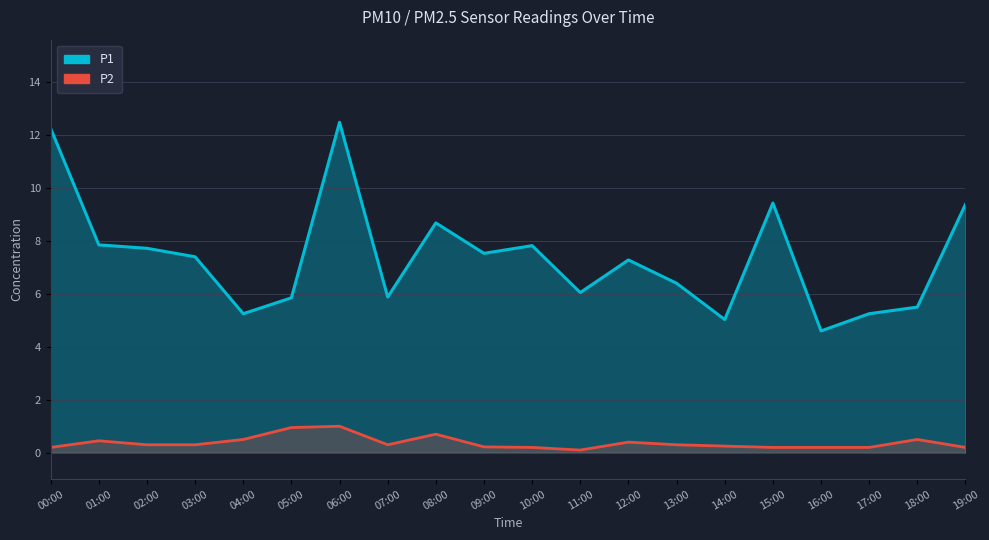

What is the label of the 12th point from the left?

11:00